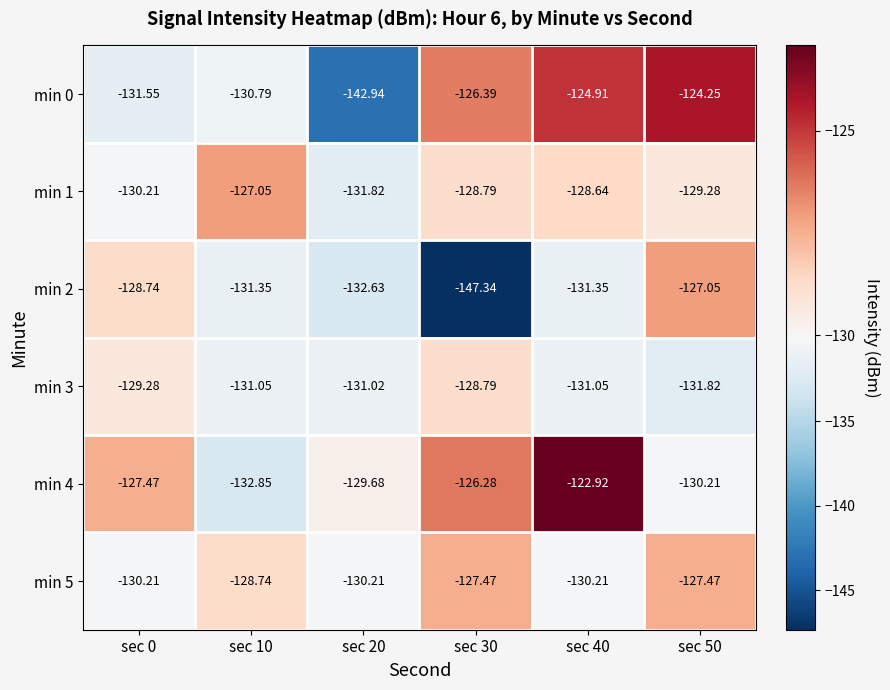

Which series has the widest spread of values?

min 2